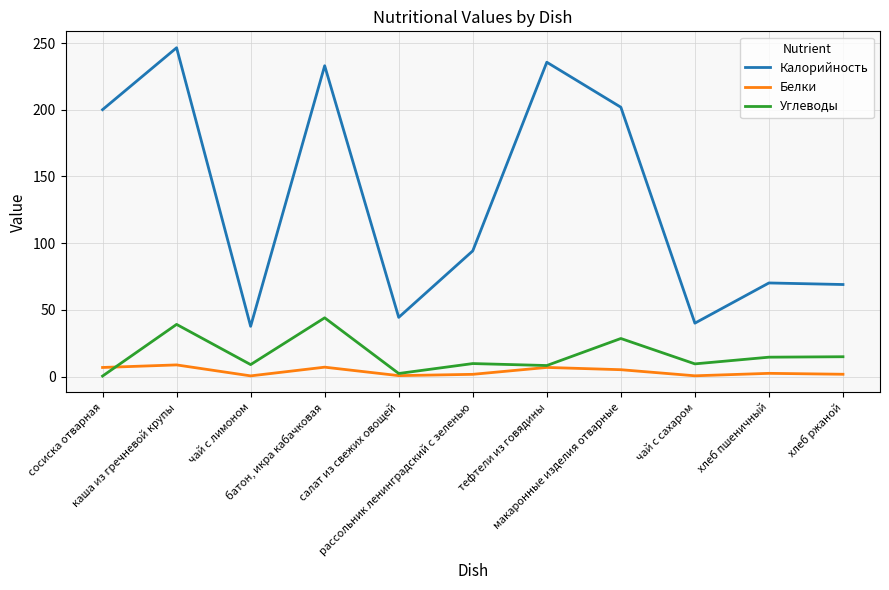

Is it true that Белки equals 0.5 at чай с сахаром?

True